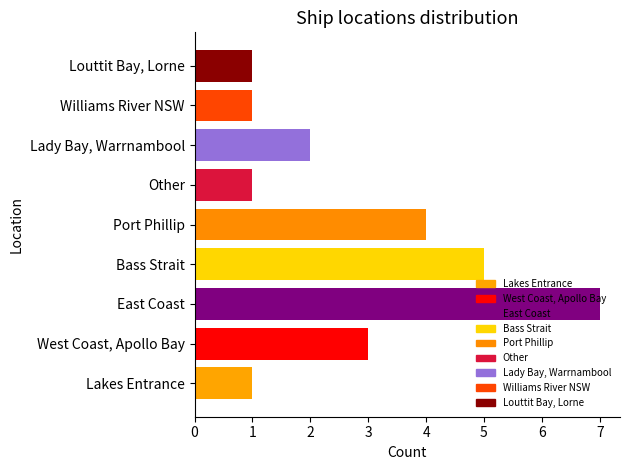

What is the sum of all values?

25